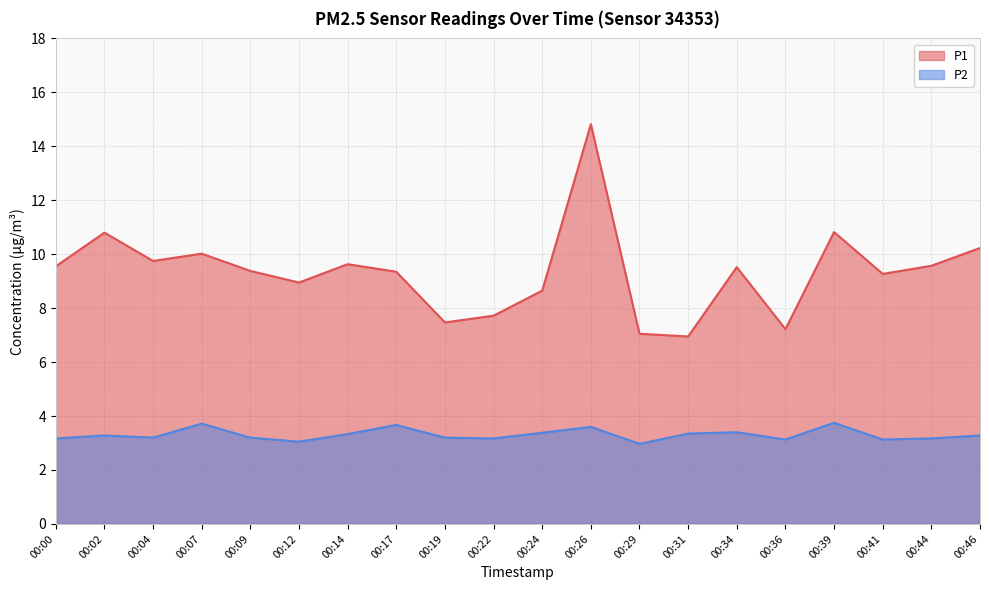

Is the value of P1 at 00:02 greater than the value of P2 at 00:44?

Yes